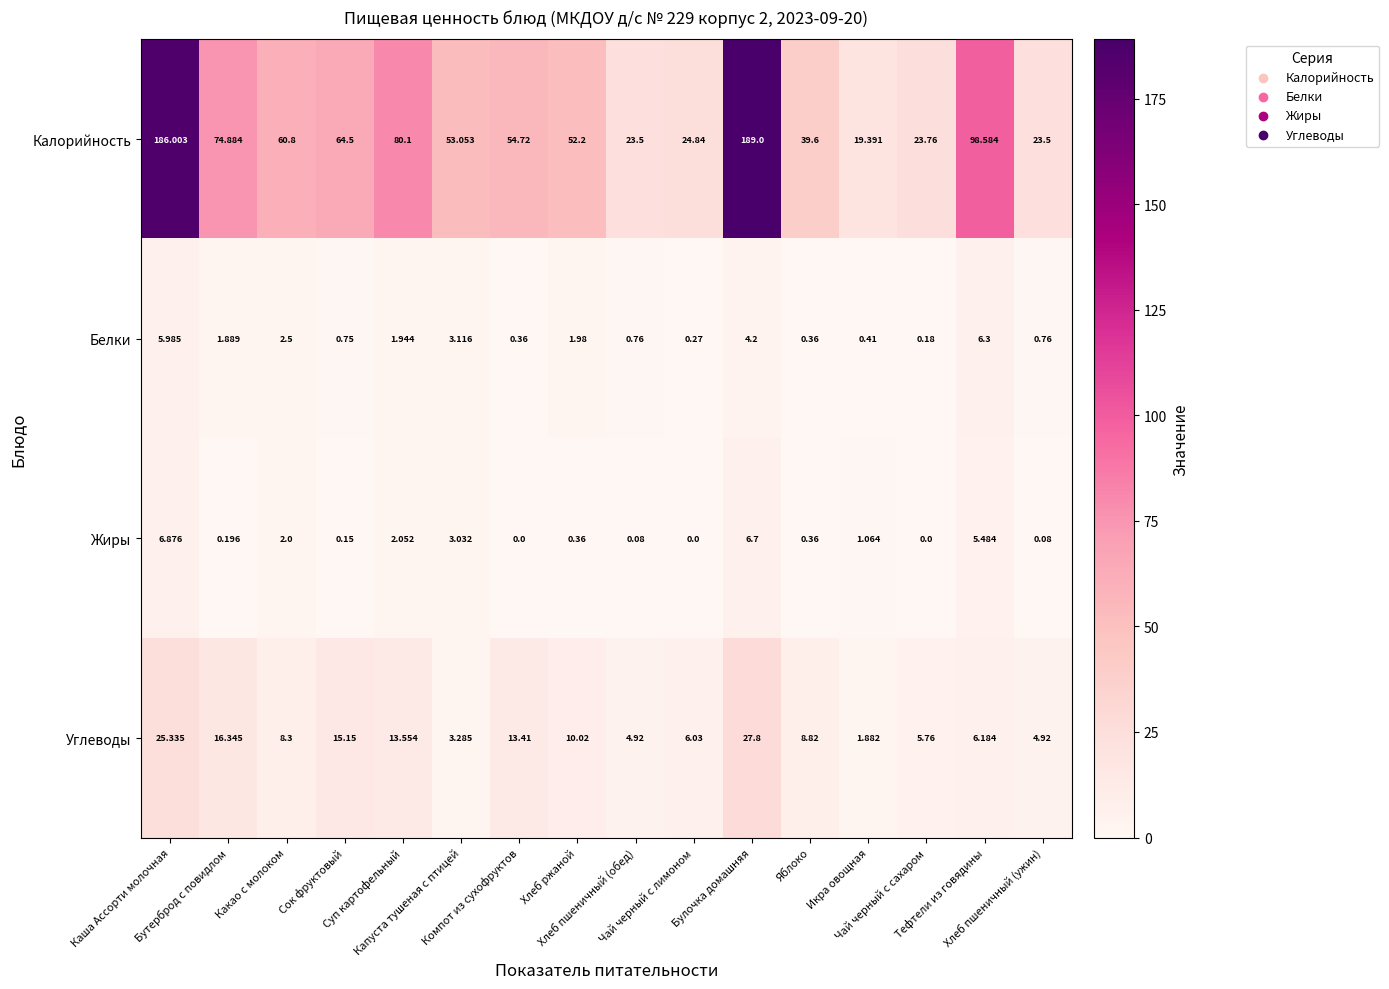

List the series in order of their peak value, lowest first.

Белки, Жиры, Углеводы, Калорийность